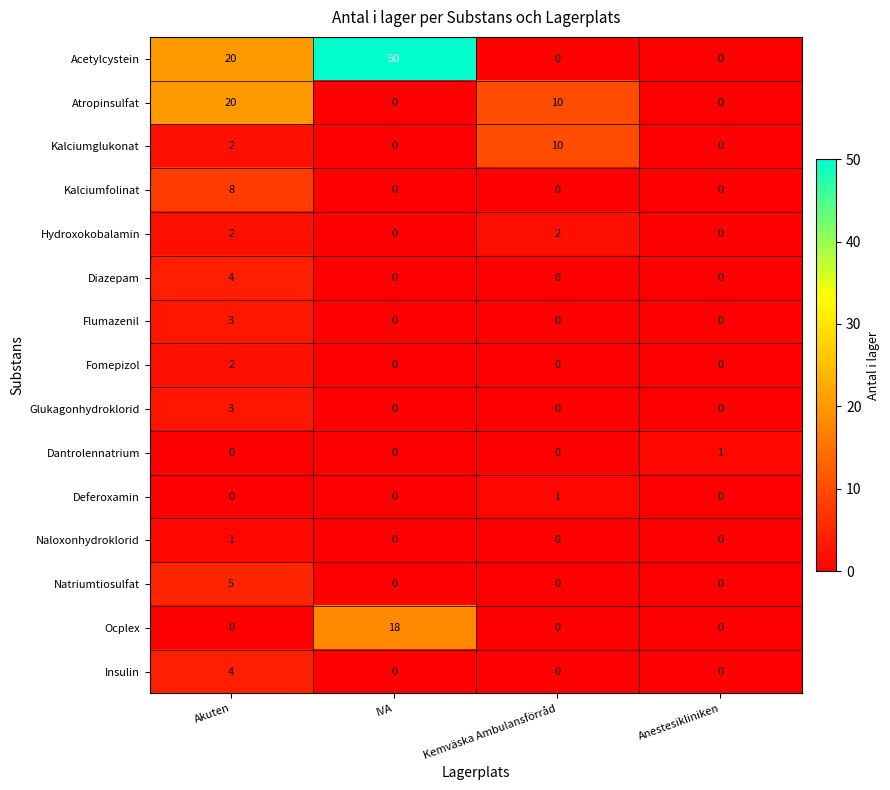

What is the difference between the Glukagonhydroklorid values at Akuten and Kemväska Ambulansförråd?

3